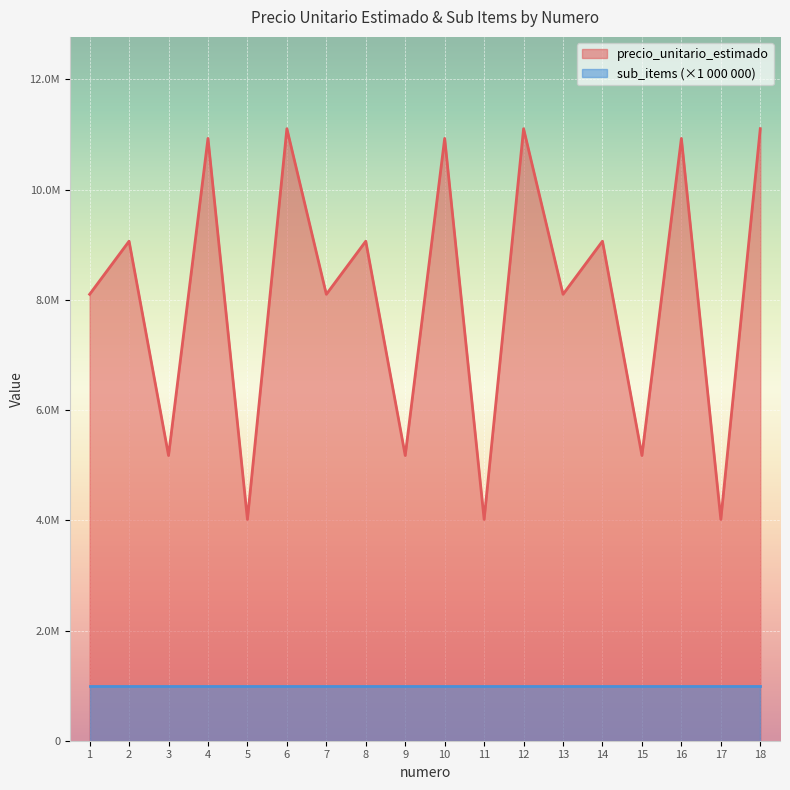

Which has a higher value, 4 or 6?

6